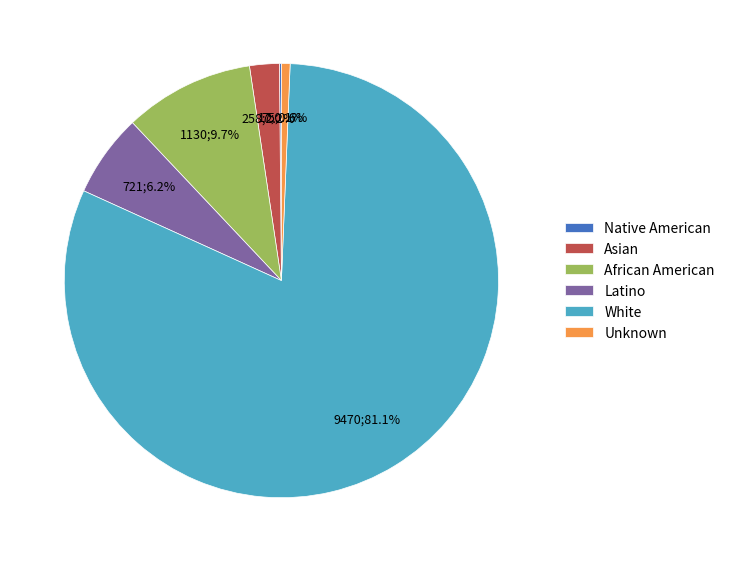

What is the largest slice in the pie chart?

White